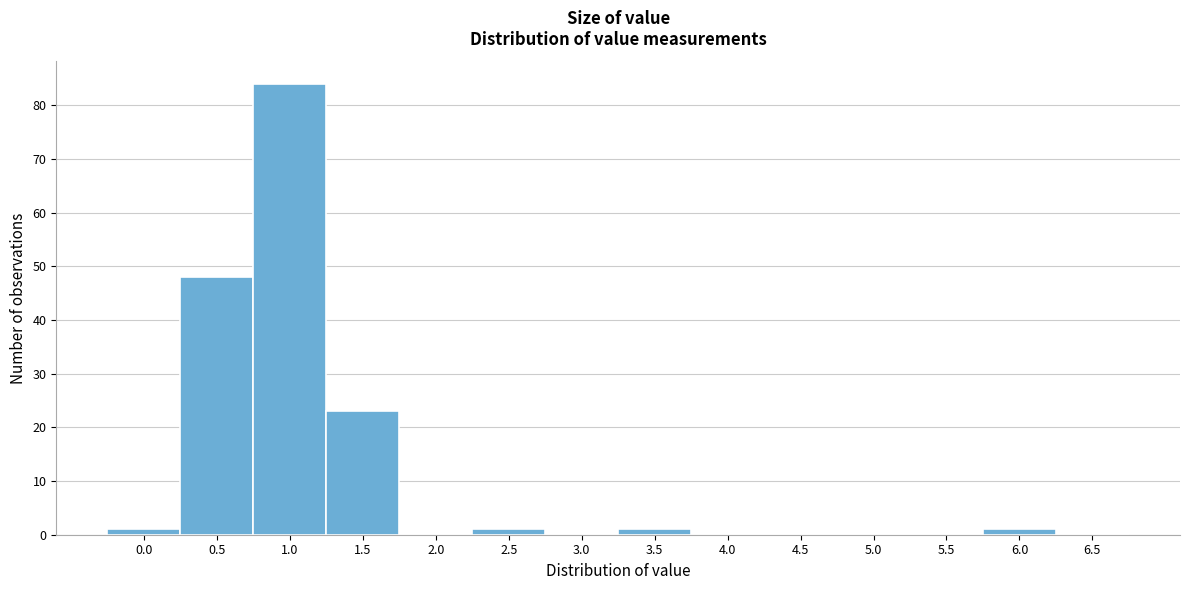

Reading left to right, list all the values displayed in this chart.

0.0=1	0.5=48	1.0=84	1.5=23	2.0=0	2.5=1	3.0=0	3.5=1	4.0=0	4.5=0	5.0=0	5.5=0	6.0=1	6.5=0